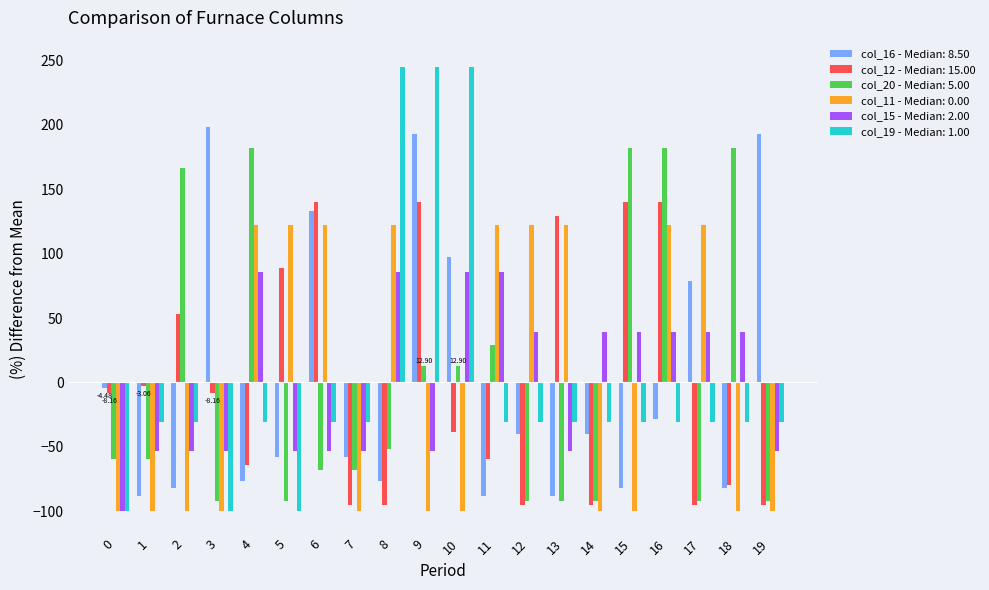

List the series in order of their peak value, highest first.

col_19 - Median: 1.00, col_16 - Median: 8.50, col_20 - Median: 5.00, col_12 - Median: 15.00, col_11 - Median: 0.00, col_15 - Median: 2.00